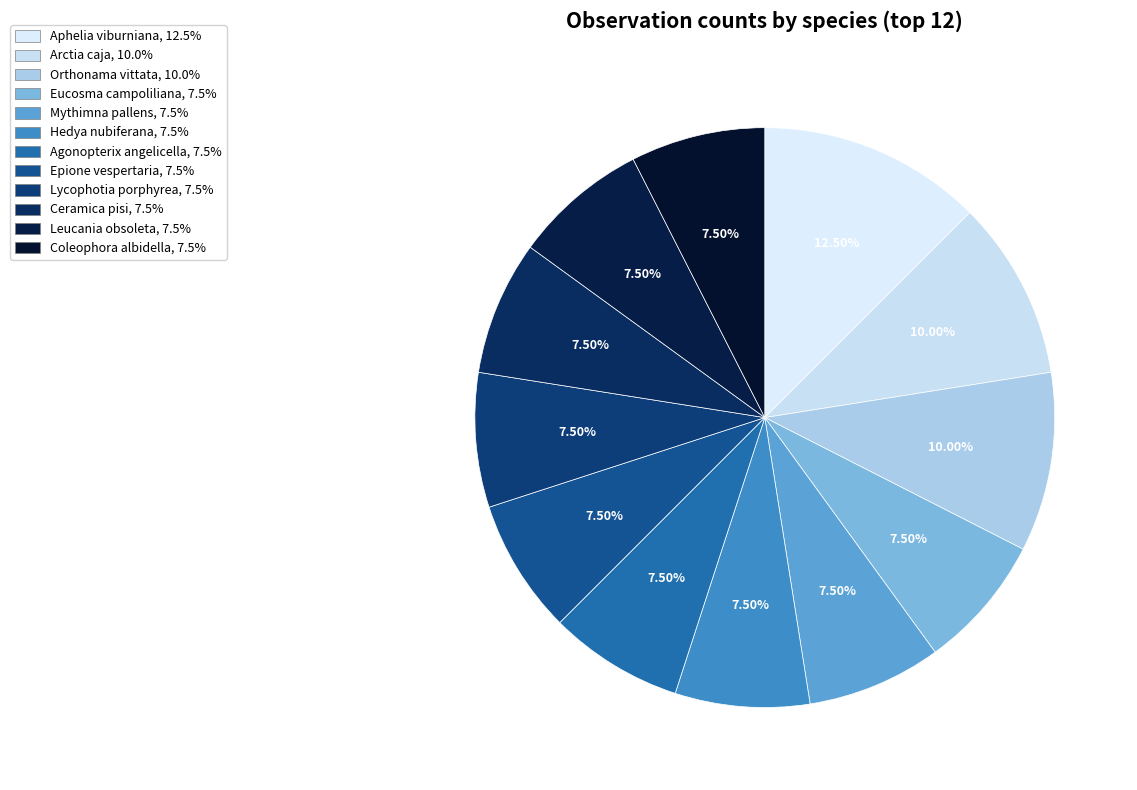

How many slices are in this pie chart?

12